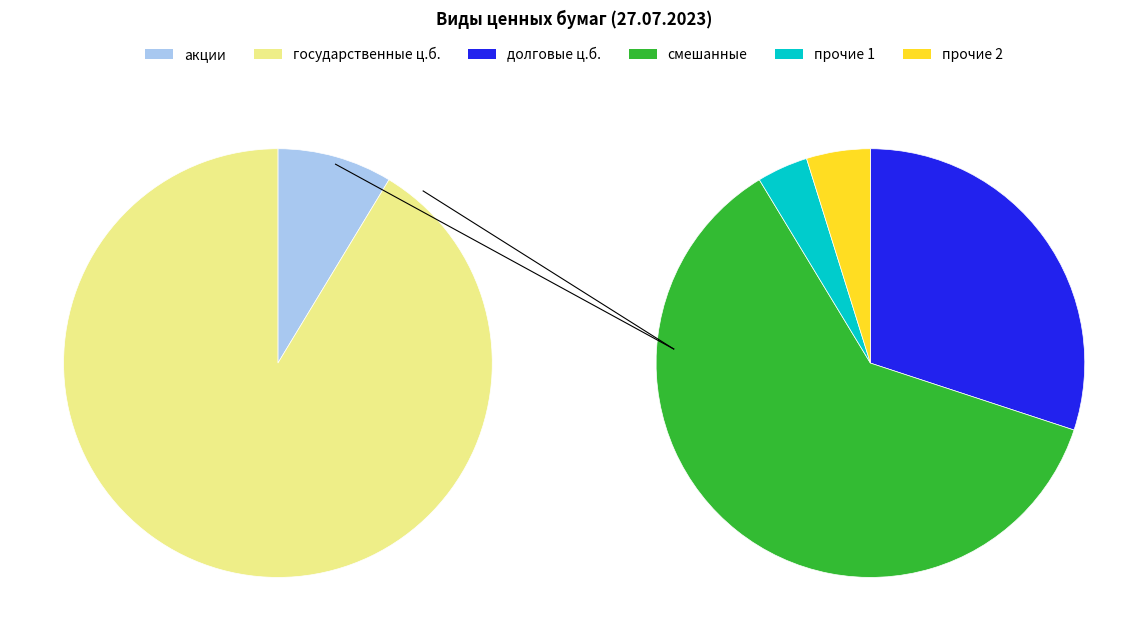

Does долговые ценные бумаги represent more than half of the total?

No